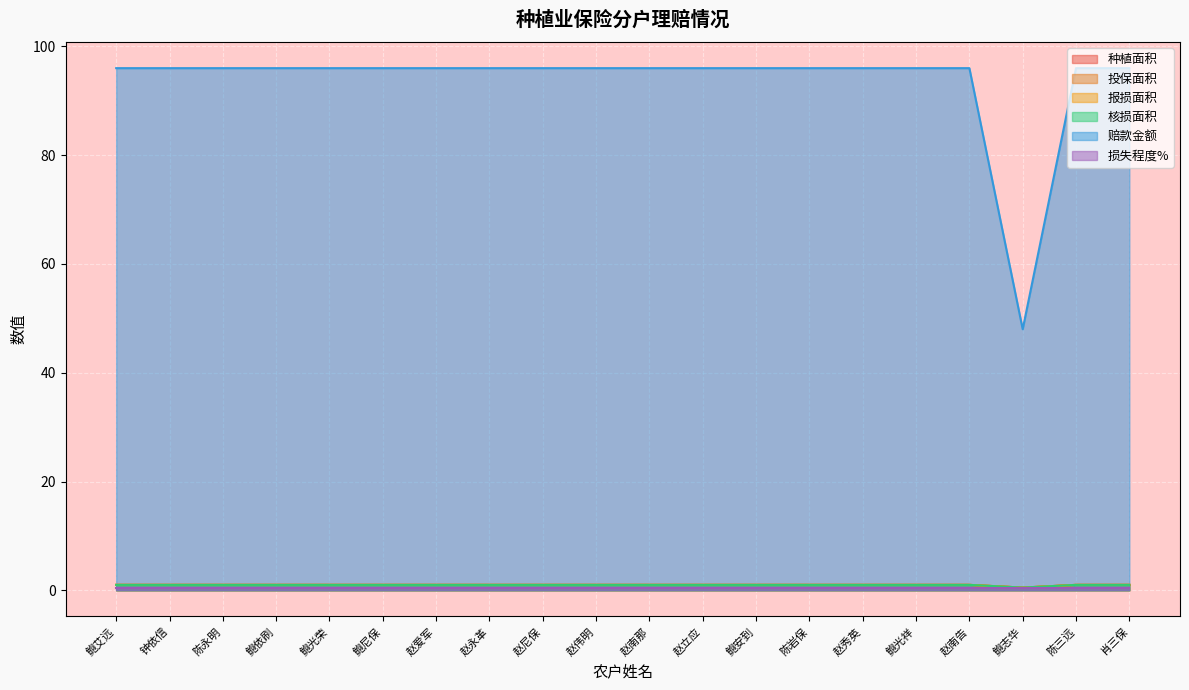

Where is 核损面积 nearest to the value 0?

鲍志华